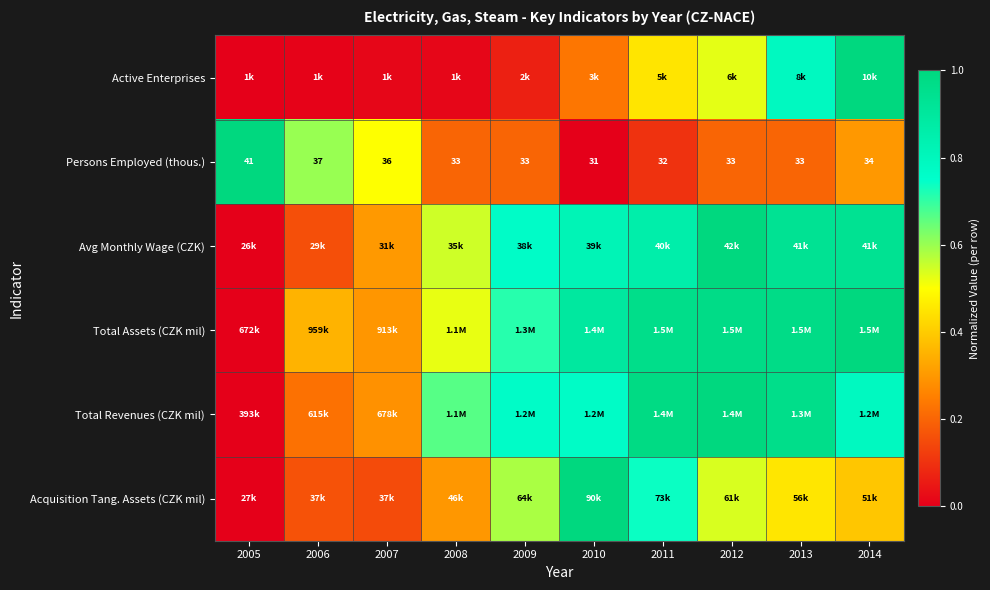

Is the value of Total Assets (CZK mil) at 2010 greater than the value of Persons Employed (thous.) at 2011?

Yes